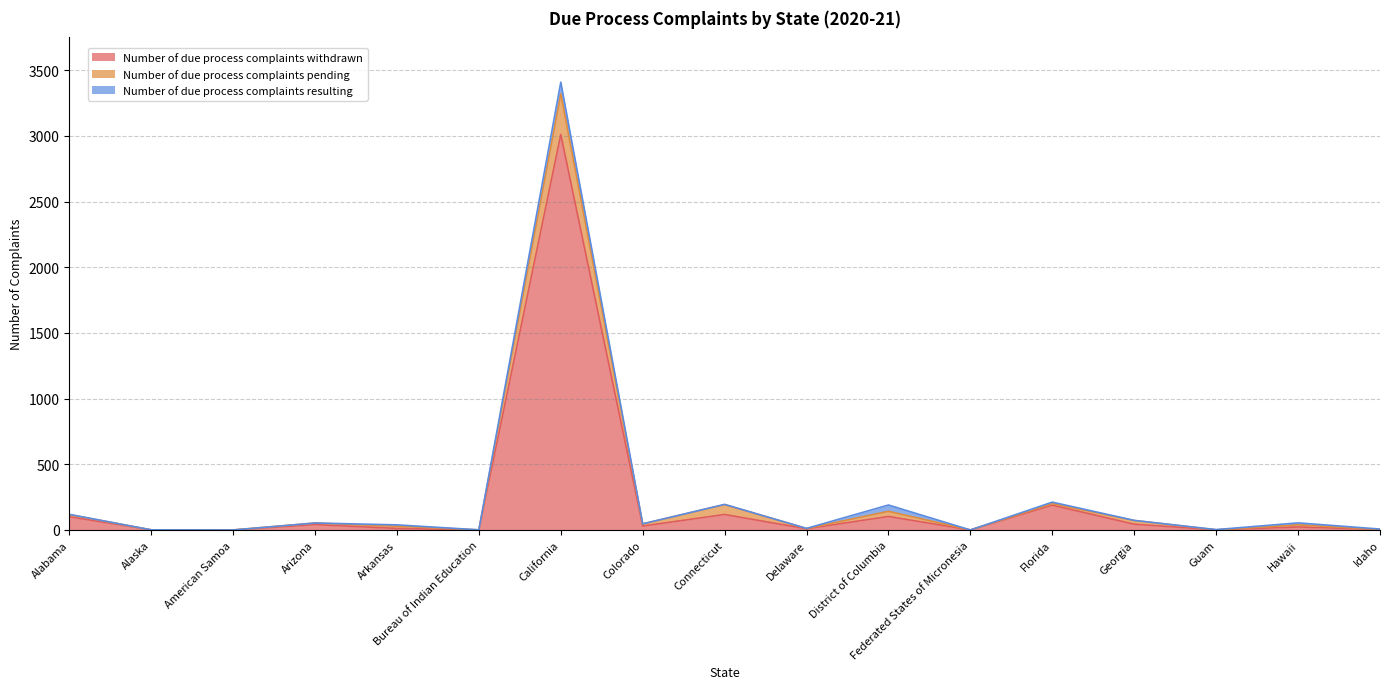

Which series has the widest spread of values?

Number of due process complaints withdrawn